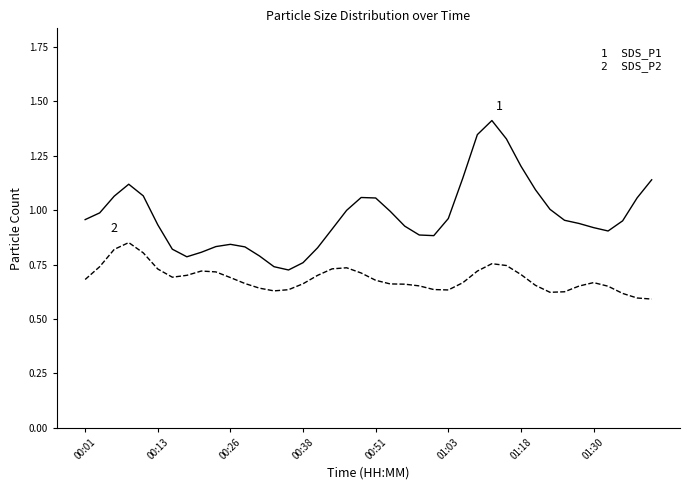

What is the greatest value displayed?

1.4